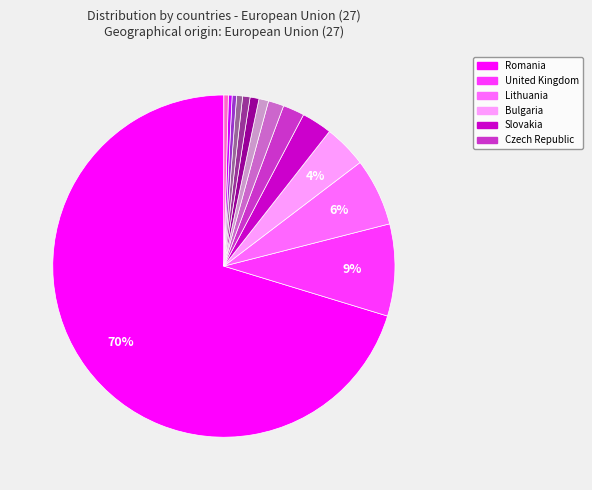

To the nearest percent, what is the average slice percentage?

7%